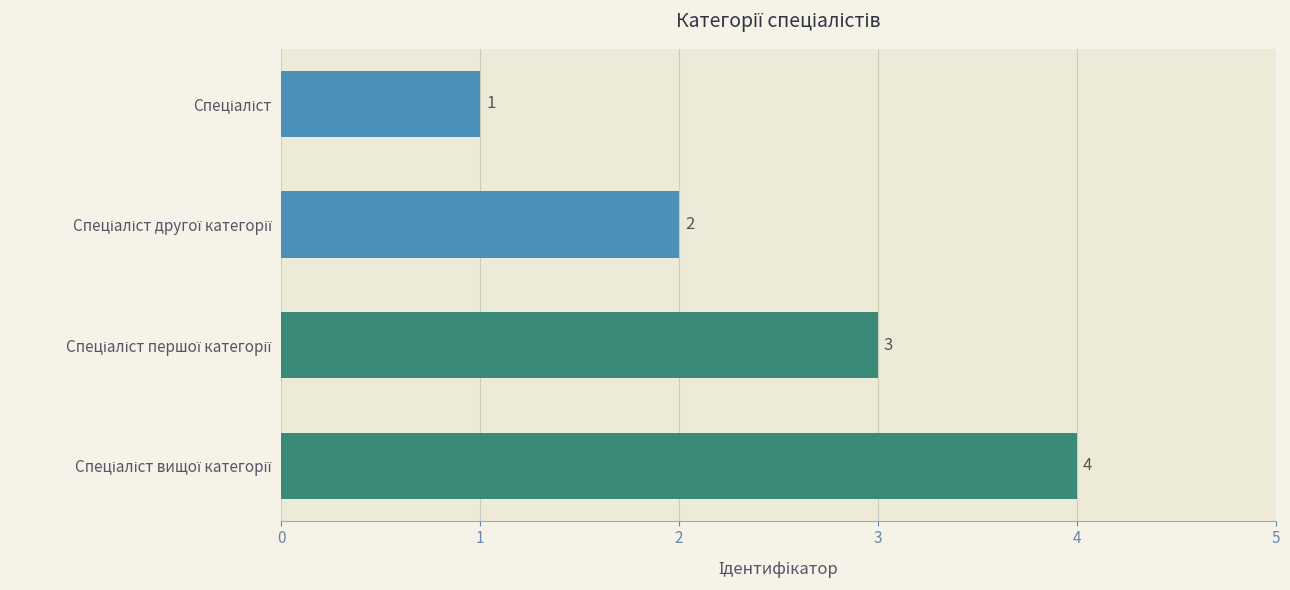

Does the chart contain any negative values?

No